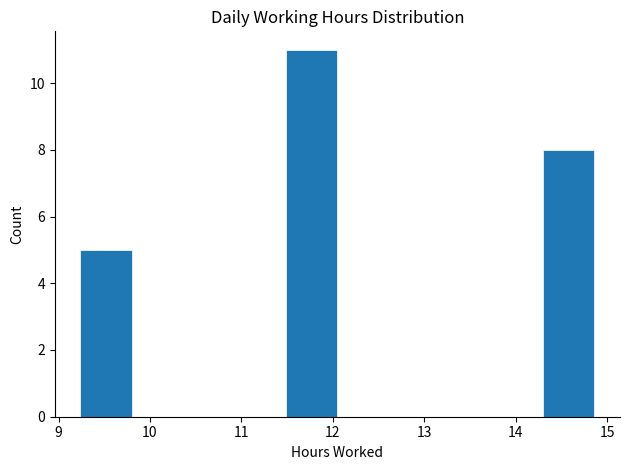

What is the height of the bar covering 14.3 to 14.9 on the x-axis? Neither the bar edges nor the heights are printed on the chart, so give them approximately, as read against the axes.

8